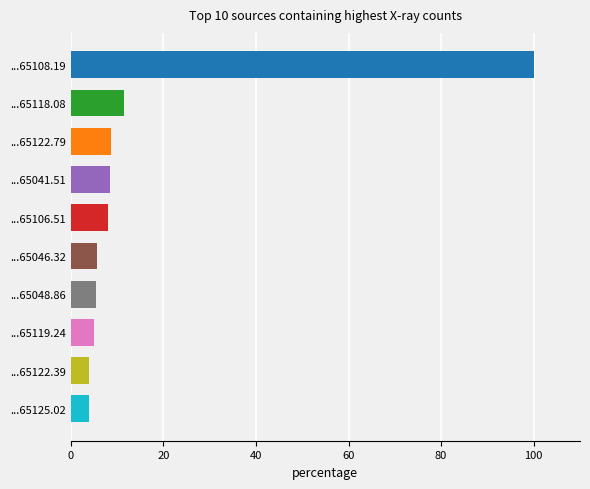

Are the bars grouped side by side (vs. stacked)?

No